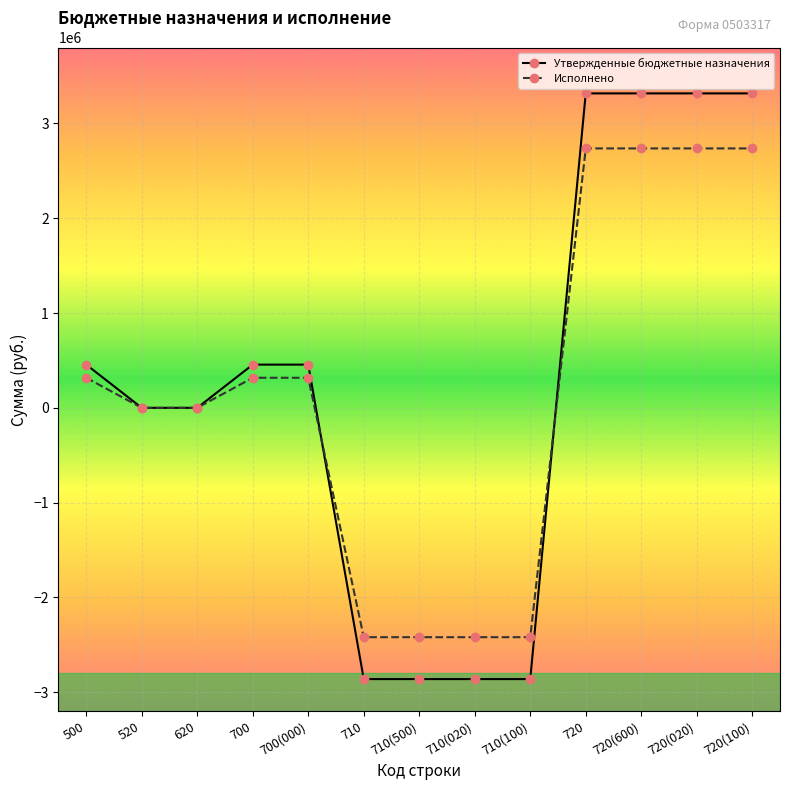

List the series in order of their peak value, highest first.

Утвержденные бюджетные назначения, Исполнено